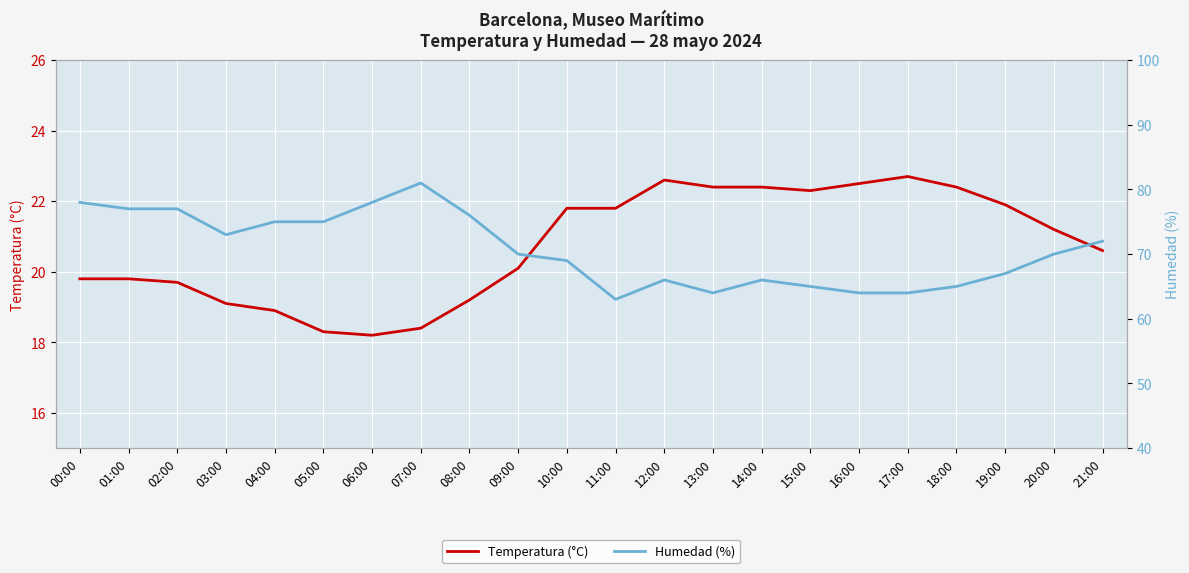

List the labels in order of Humedad (%) value, smallest first.

11:00, 13:00, 16:00, 17:00, 15:00, 18:00, 12:00, 14:00, 19:00, 10:00, 09:00, 20:00, 21:00, 03:00, 04:00, 05:00, 08:00, 01:00, 02:00, 00:00, 06:00, 07:00